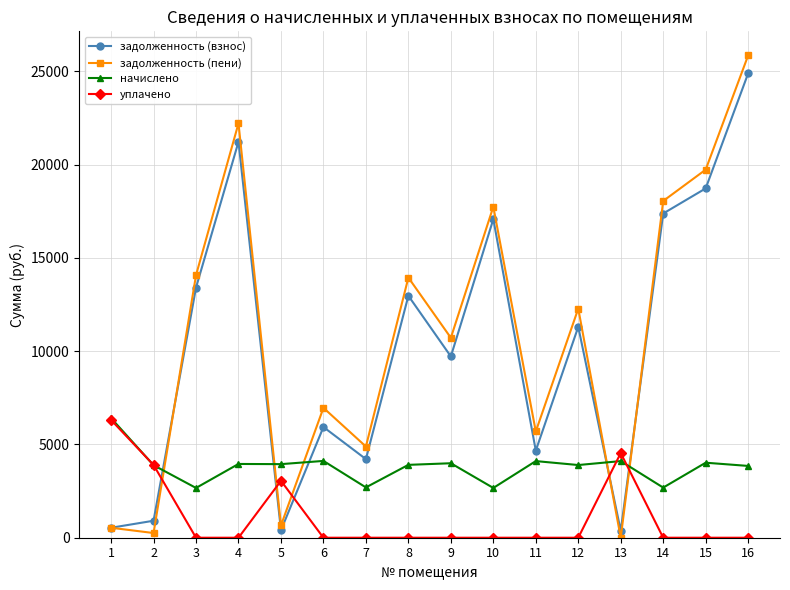

How many series are shown in this chart?

4